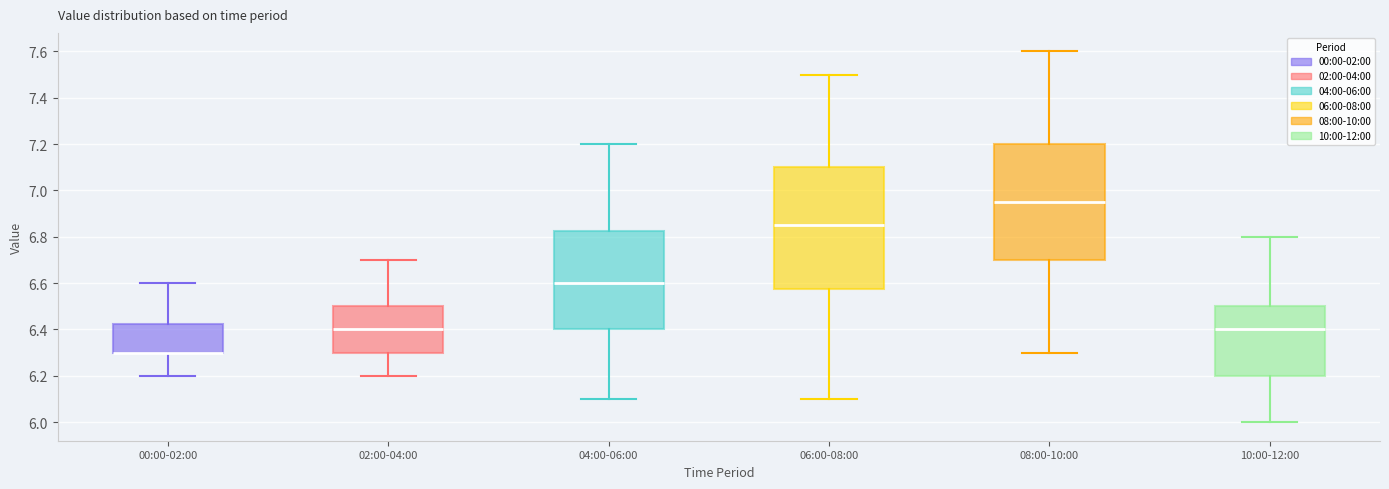

Reading left to right, read every box against the y-axis: the position of its median line, the range the box covers, and the ends of its whiskers. The values are not printed on the chart, so give them approximately, as read against the axis.

00:00-02:00: median 6.30 (drawn on the box's lower edge), box 6.30 to 6.42, whiskers 6.20 to 6.60
02:00-04:00: median 6.40, box 6.30 to 6.50, whiskers 6.20 to 6.70
04:00-06:00: median 6.60, box 6.40 to 6.82, whiskers 6.10 to 7.20
06:00-08:00: median 6.86, box 6.58 to 7.10, whiskers 6.10 to 7.50
08:00-10:00: median 6.96, box 6.70 to 7.20, whiskers 6.30 to 7.60
10:00-12:00: median 6.40, box 6.20 to 6.50, whiskers 6.00 to 6.80